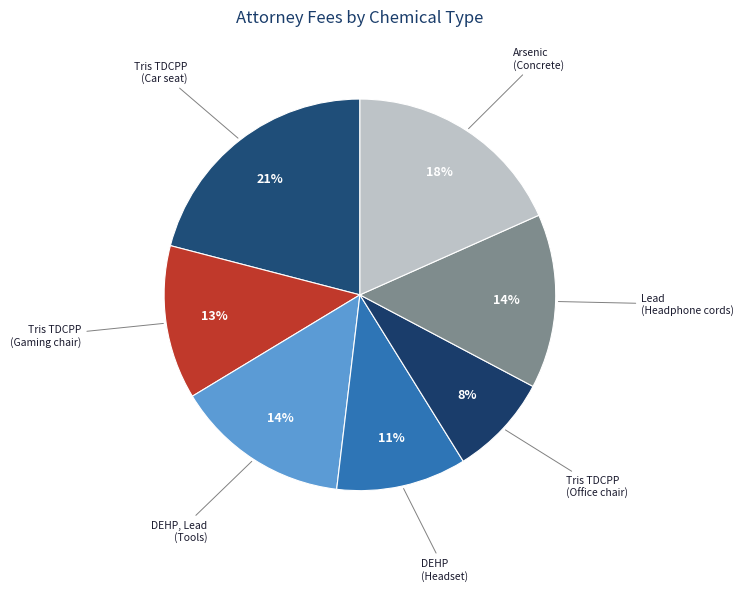

How many slices are in this pie chart?

7